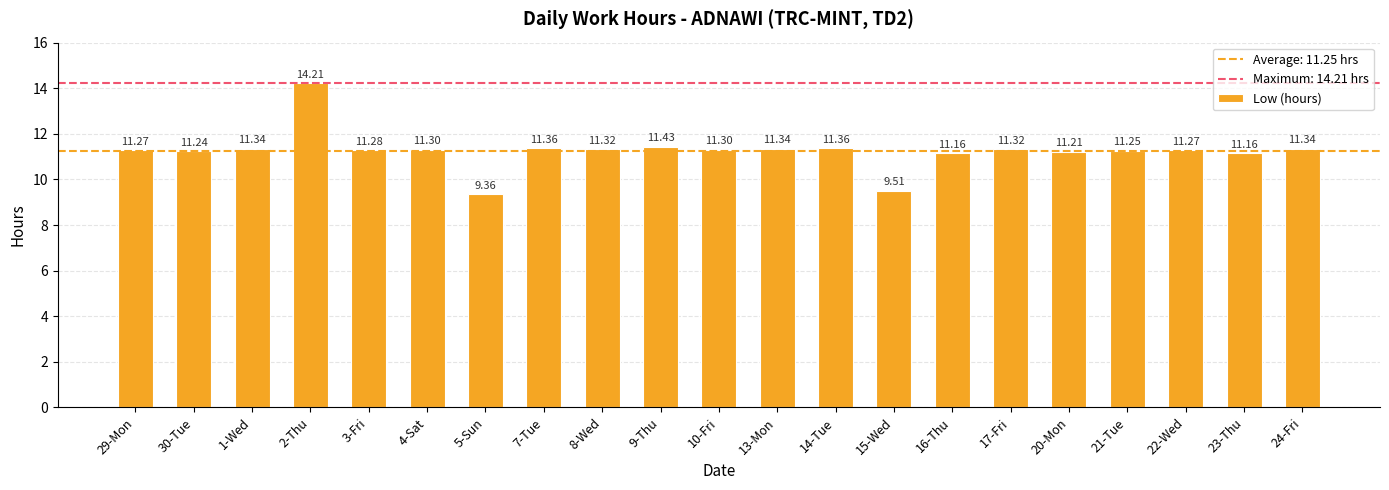

What is the ratio of the value at 8-Wed to the value at 3-Fri?

1.0